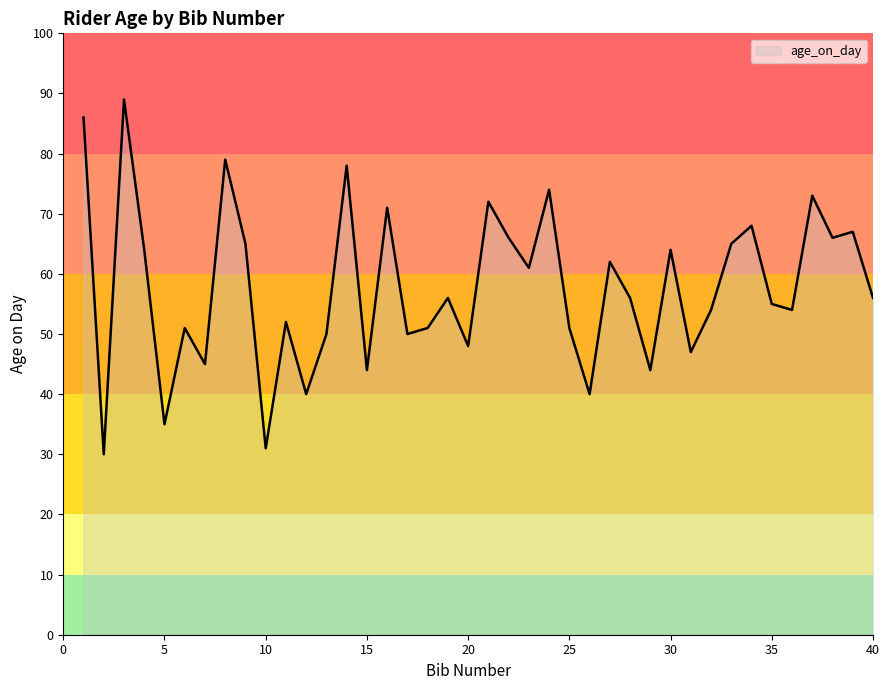

What is the difference between the maximum and minimum values?

59